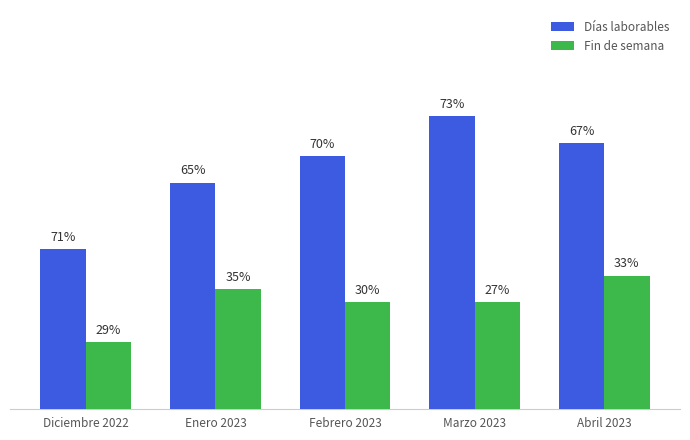

What are all the series names shown in the legend?

Días laborables, Fin de semana